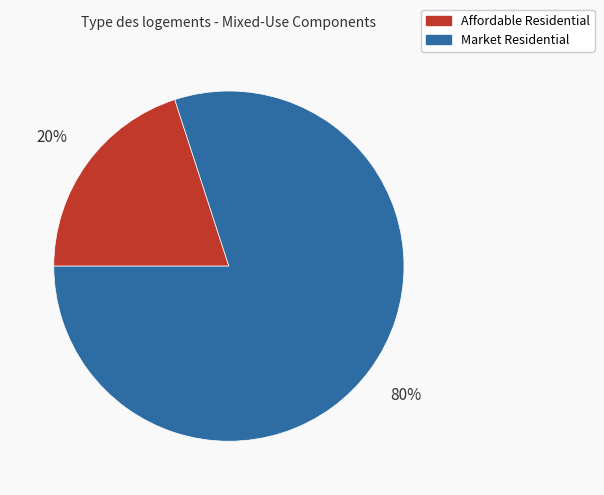

How many segments does this pie chart have?

2